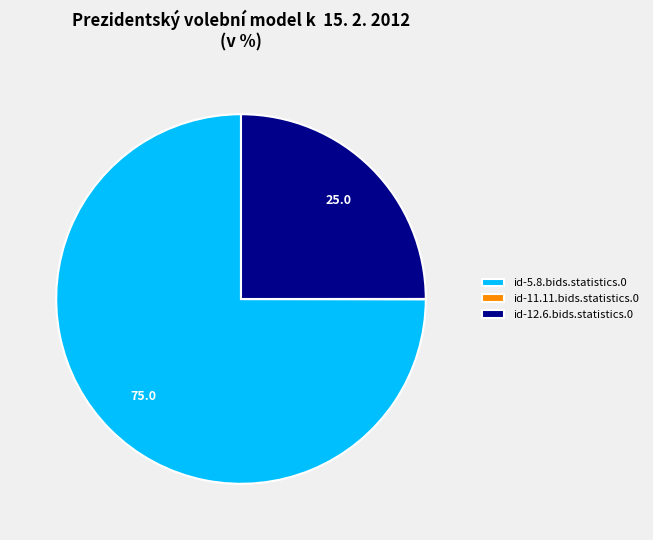

Is id-5.8.bids.statistics.0 the majority of the pie?

Yes